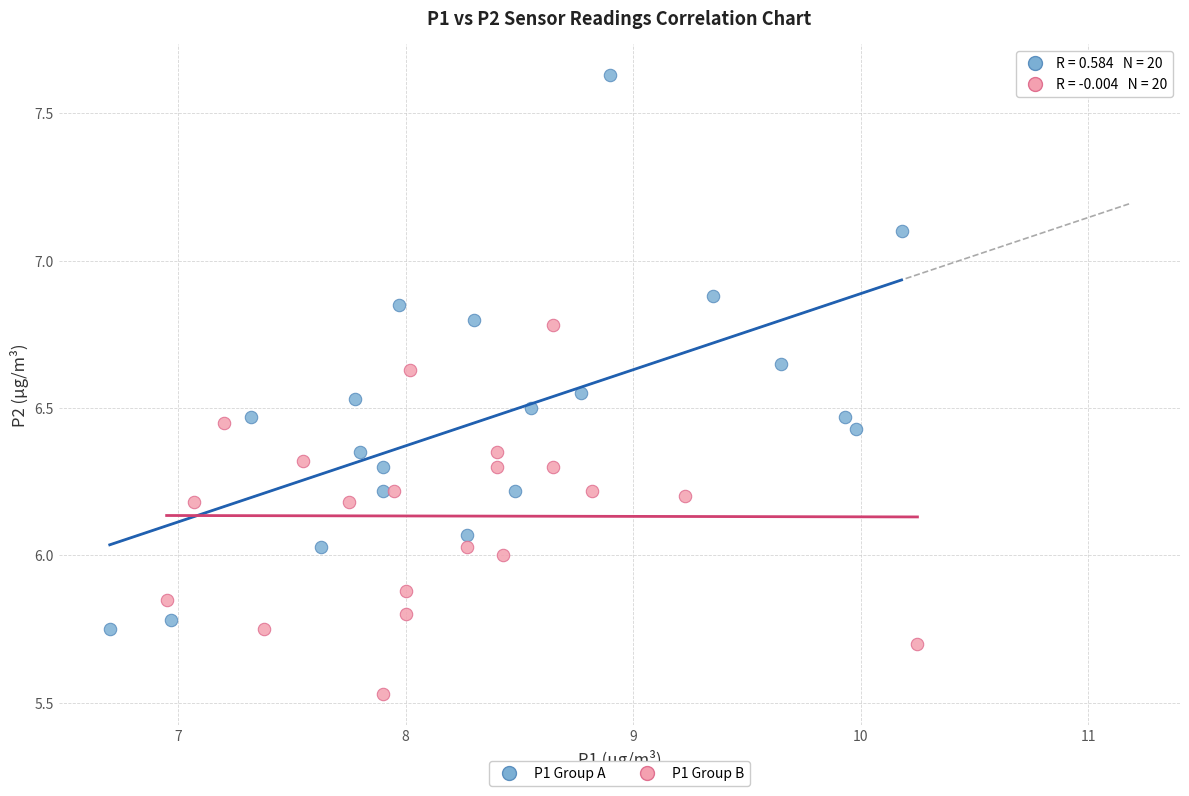

What are all the series names shown in the legend?

P1 Group A, P1 Group B